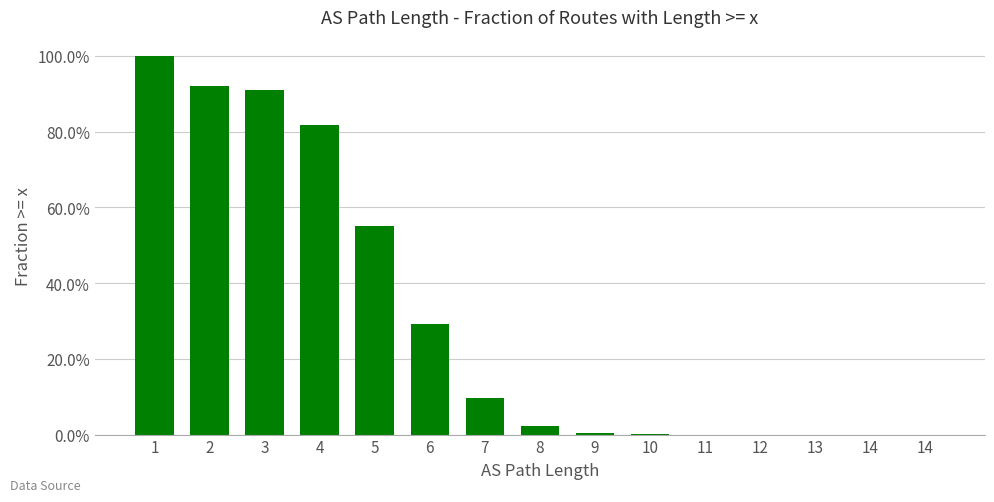

Where is the data nearest to the value 0?

14